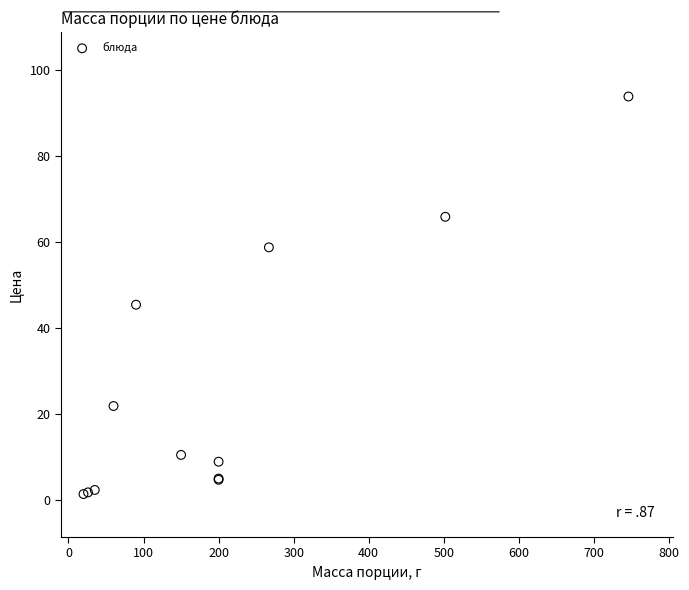

What Y value in the scatter plot is closest to 47?

45.3